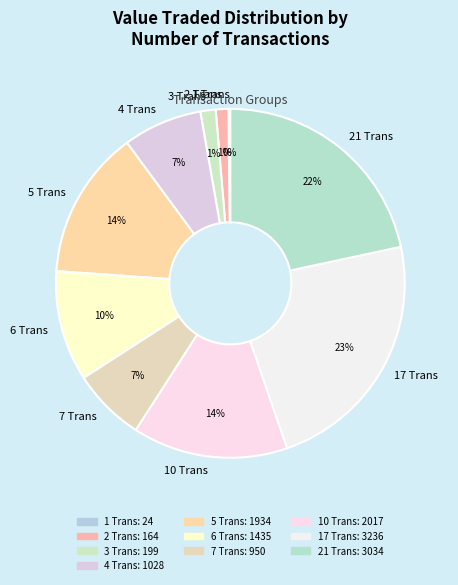

Approximately how many times larger is the value at 17 Trans compared to 10 Trans?

1.6